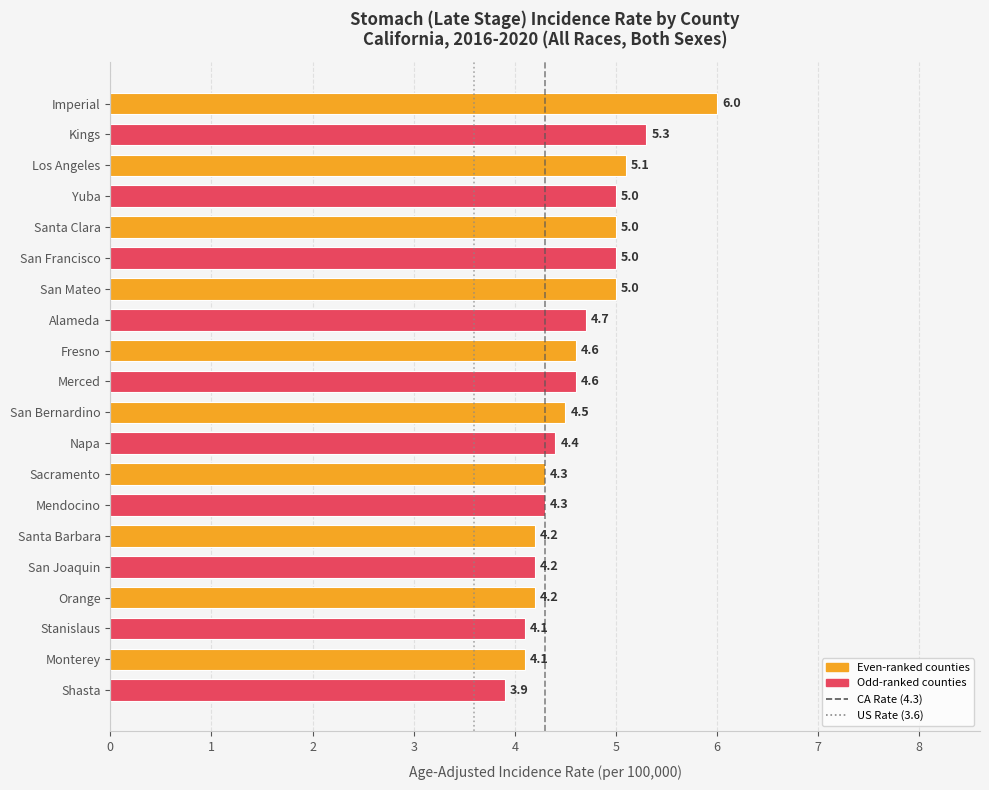

Approximately how many times larger is the value at San Mateo compared to Orange?

1.2